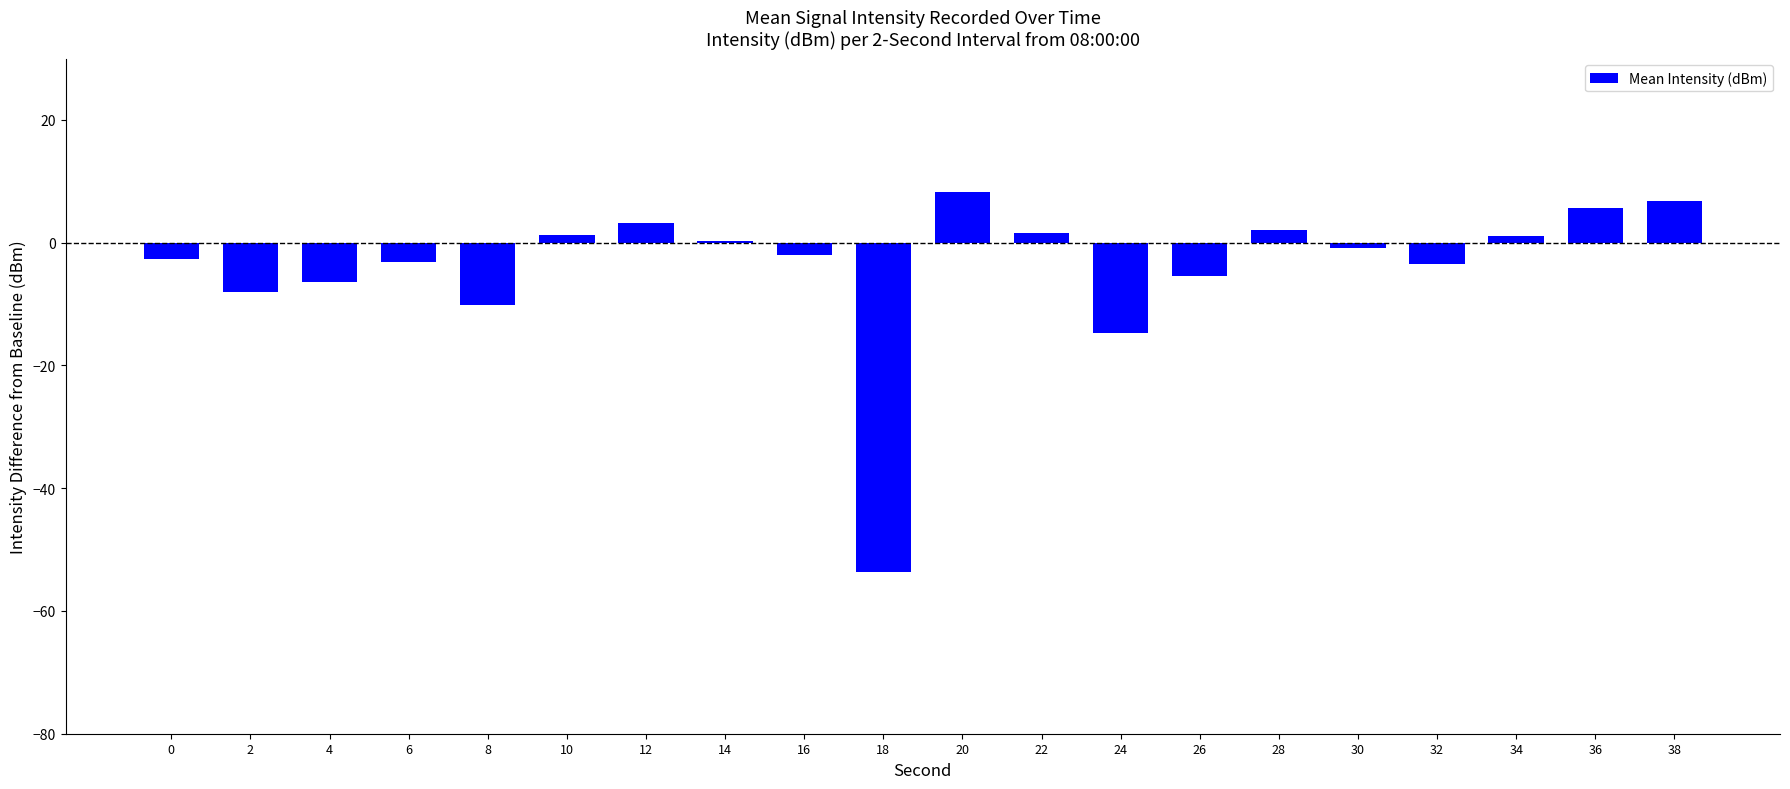

Are the bars grouped side by side (vs. stacked)?

No